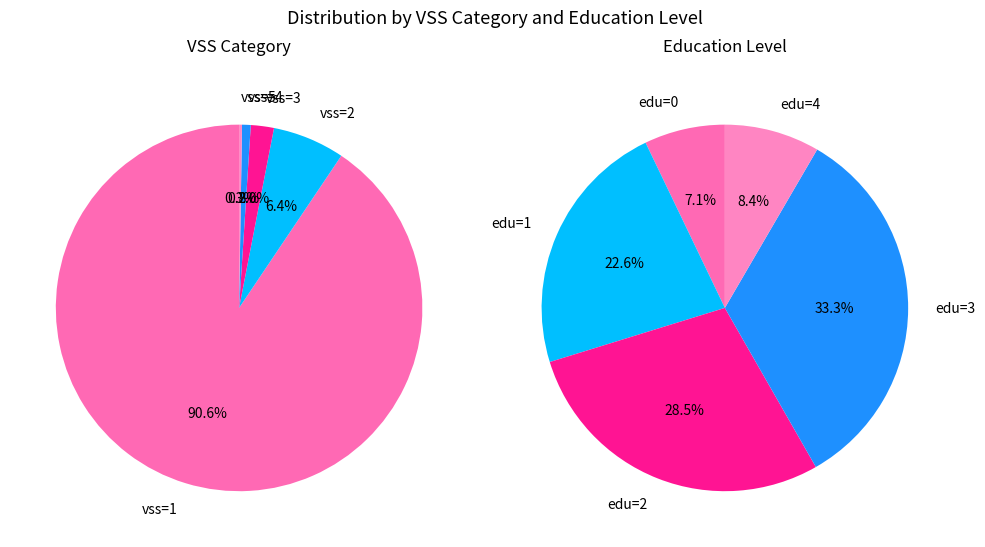

Which slice is the smallest?

vss=5